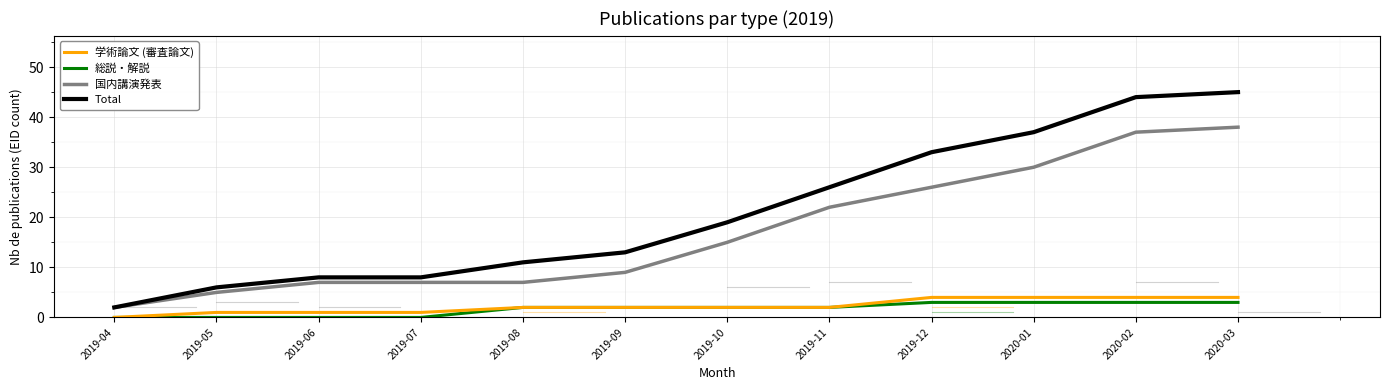

What is the maximum value shown in the chart?

45